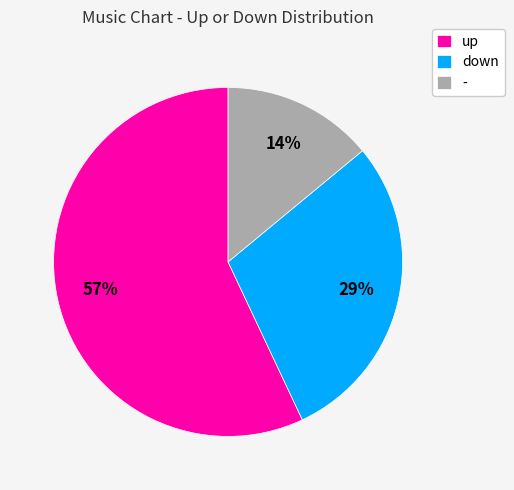

How many slices are in this pie chart?

3